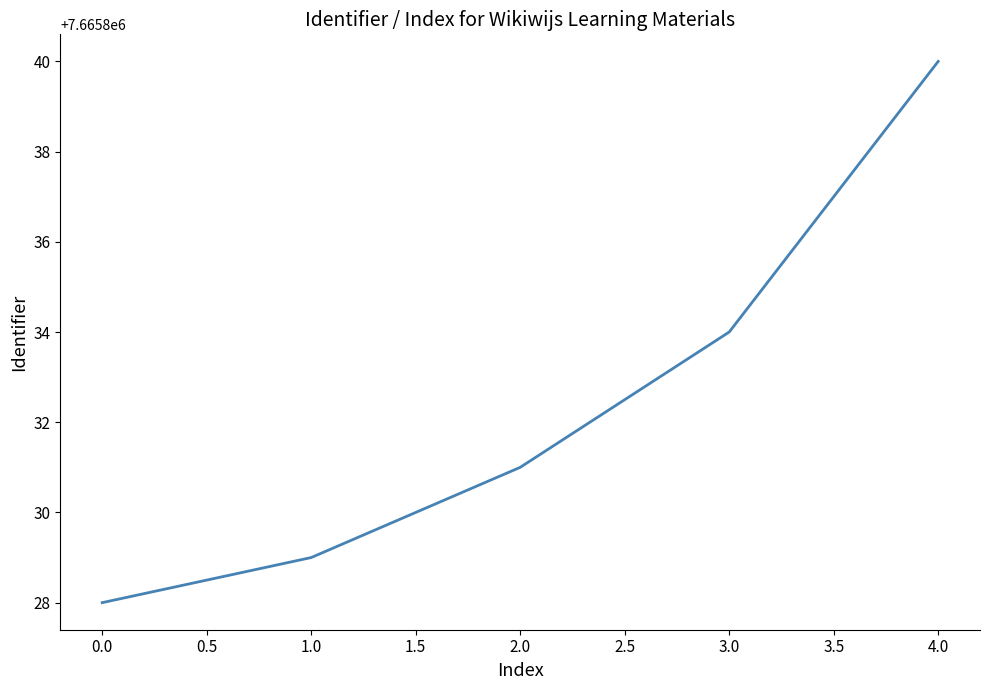

List the labels in order of value, smallest first.

0.0, 1.0, 2.0, 3.0, 4.0